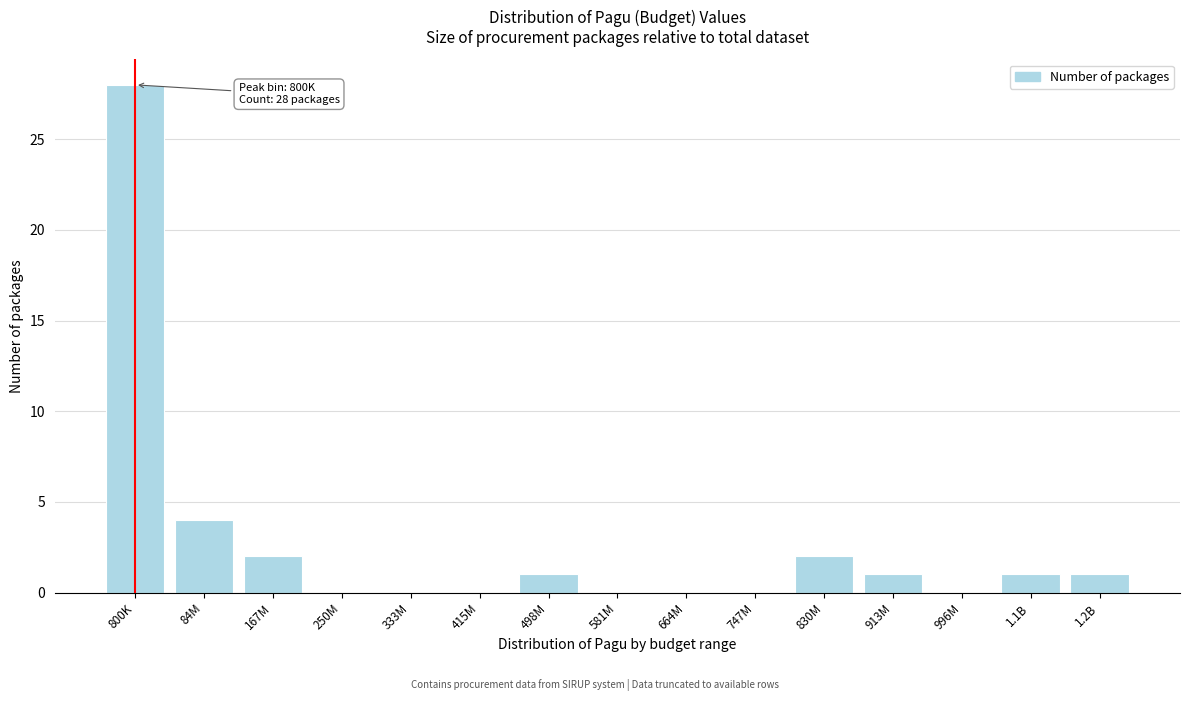

Reading right to left, transcribe all the data shown in this chart.

1.2B=1	1.1B=1	996M=0	913M=1	830M=2	747M=0	664M=0	581M=0	498M=1	415M=0	333M=0	250M=0	167M=2	84M=4	800K=28